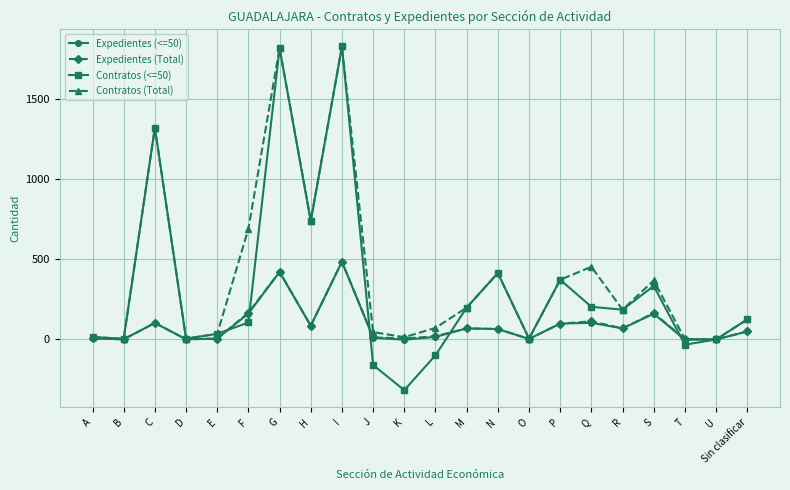

What is the label of the 18th point from the right?

E